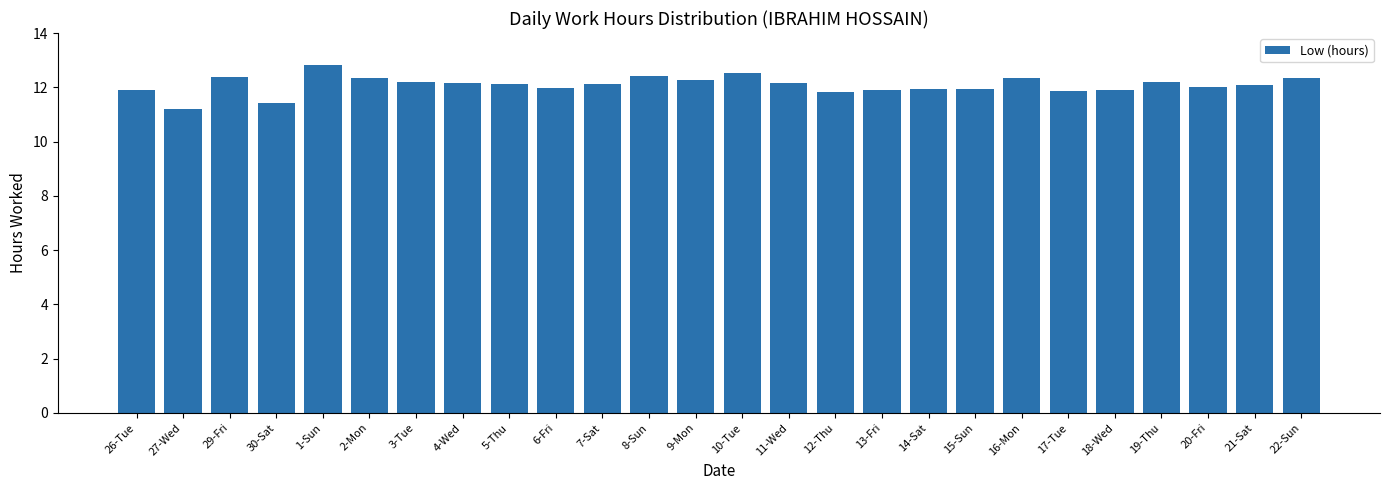

Does the chart contain any negative values?

No